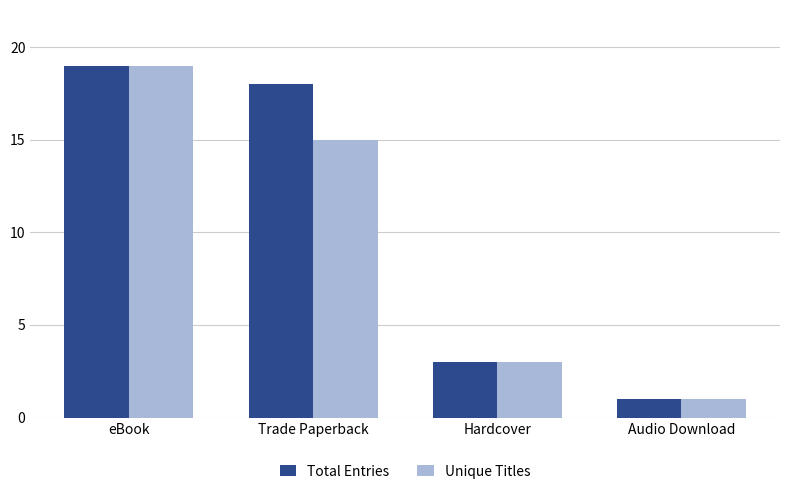

What is the sum of the Unique Titles values at Audio Download and Trade Paperback?

16